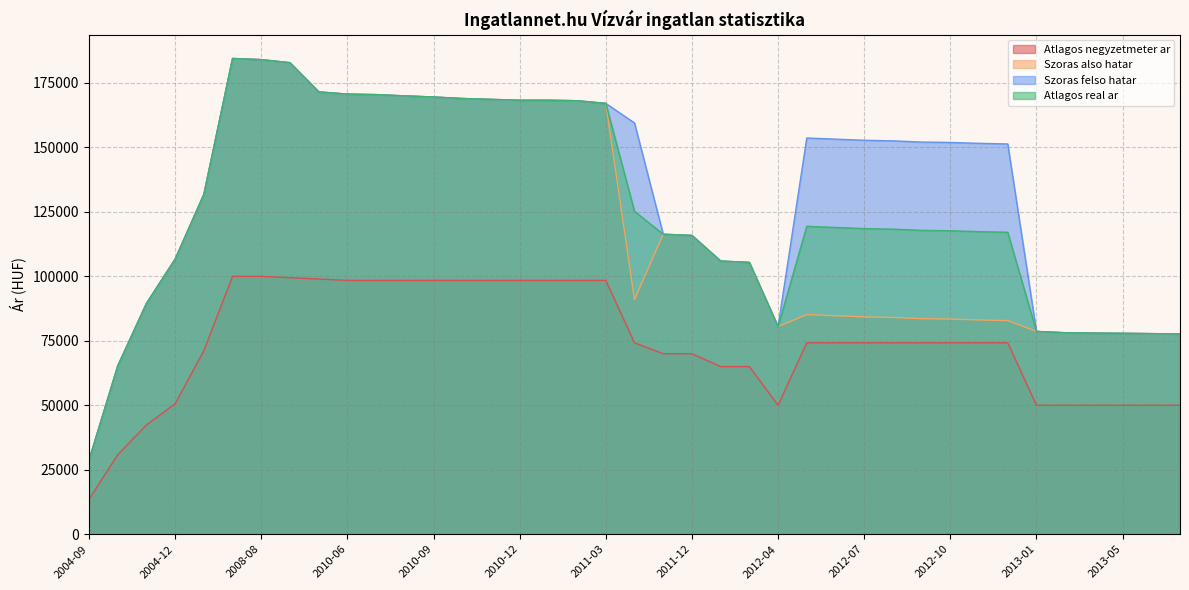

How many data points in Szoras felso hatar are less than 152066?

19